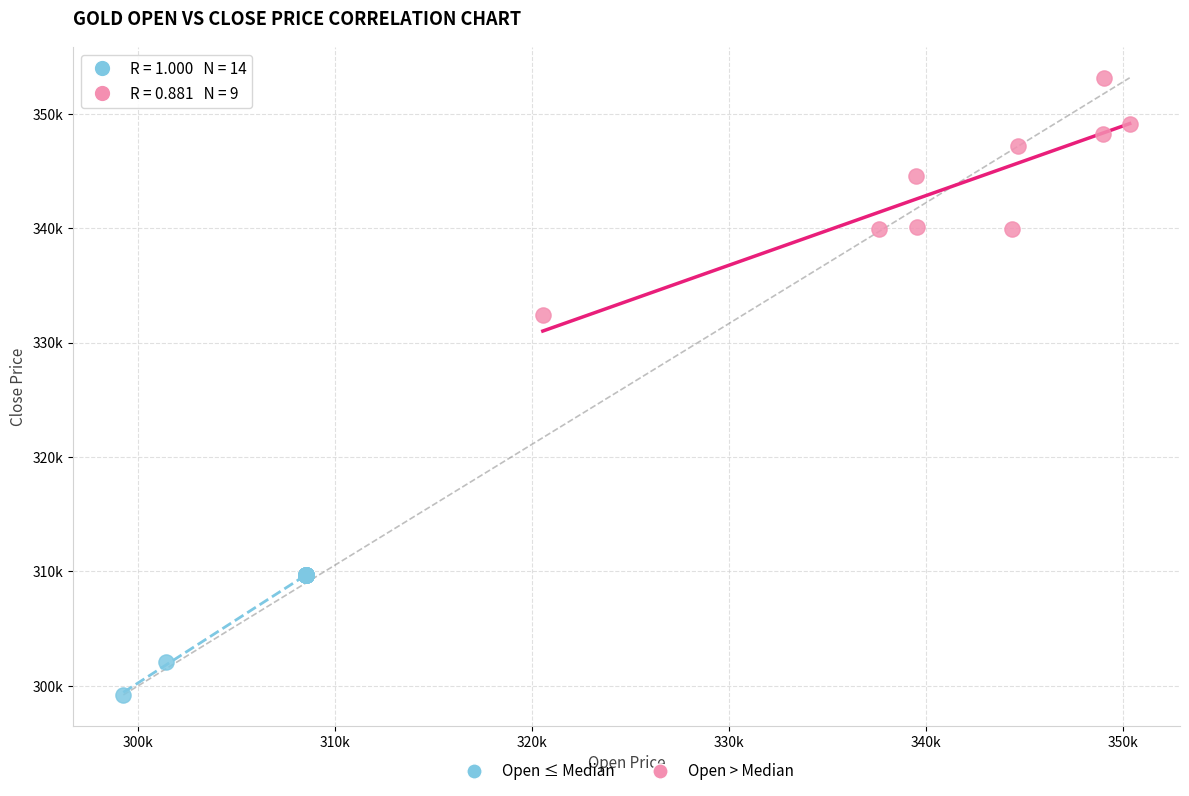

Which series contains the lowest Y value?

Open ≤ Median